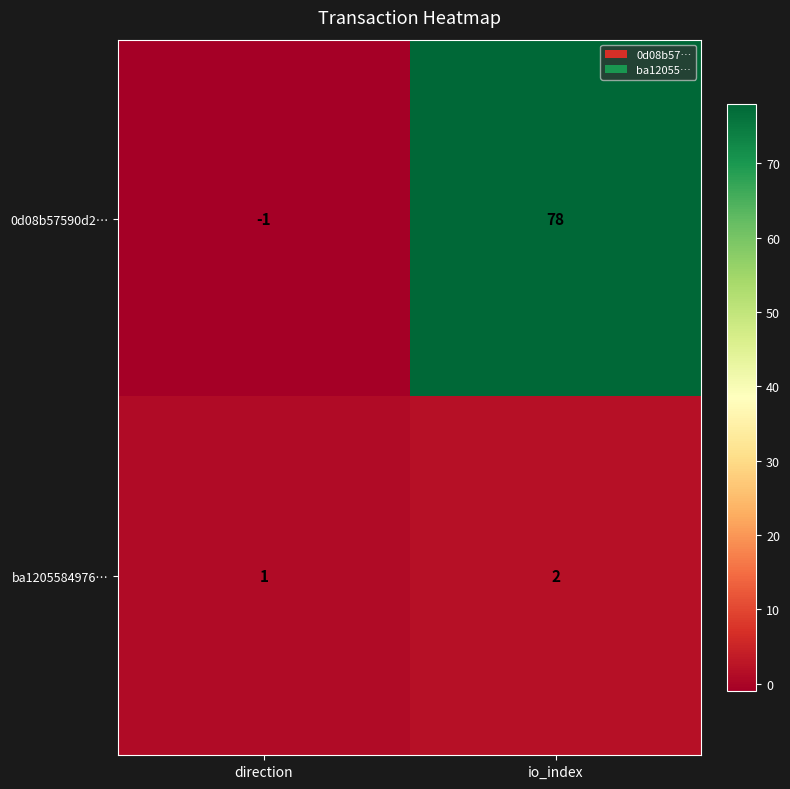

The 0d08b57590d2… series shows -1 at direction. True or false?

True